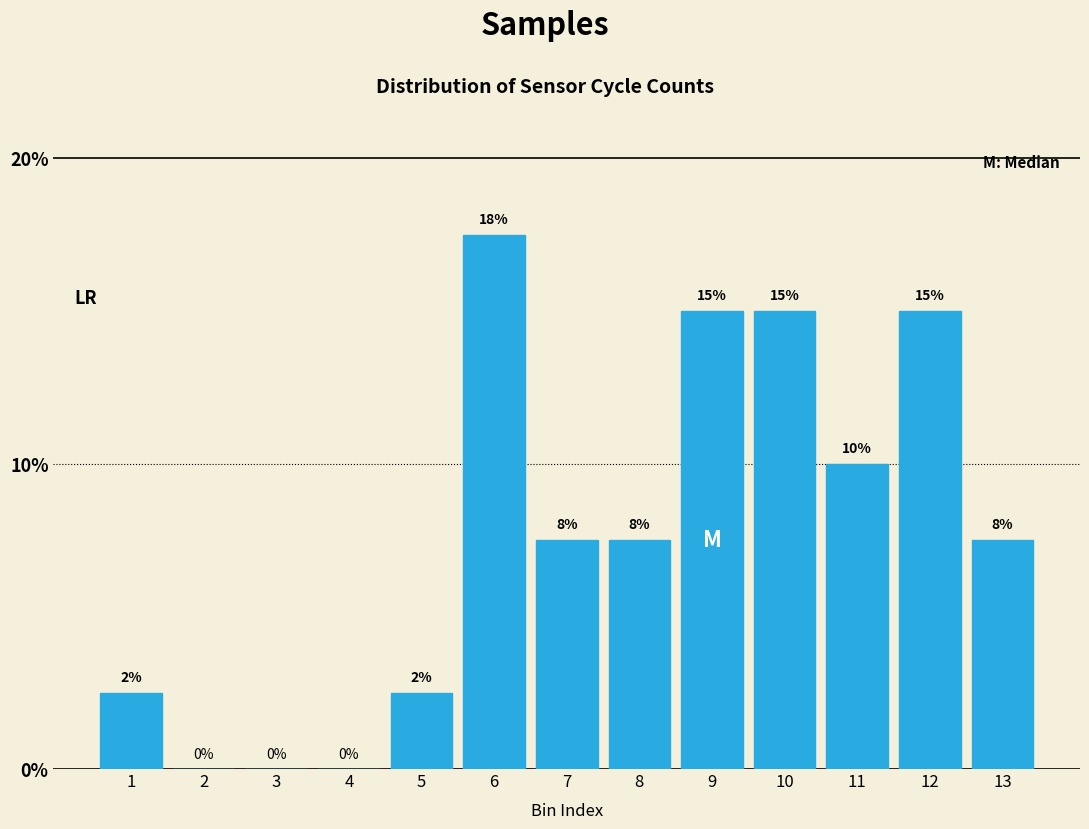

What is the approximate value at 12?

15.0